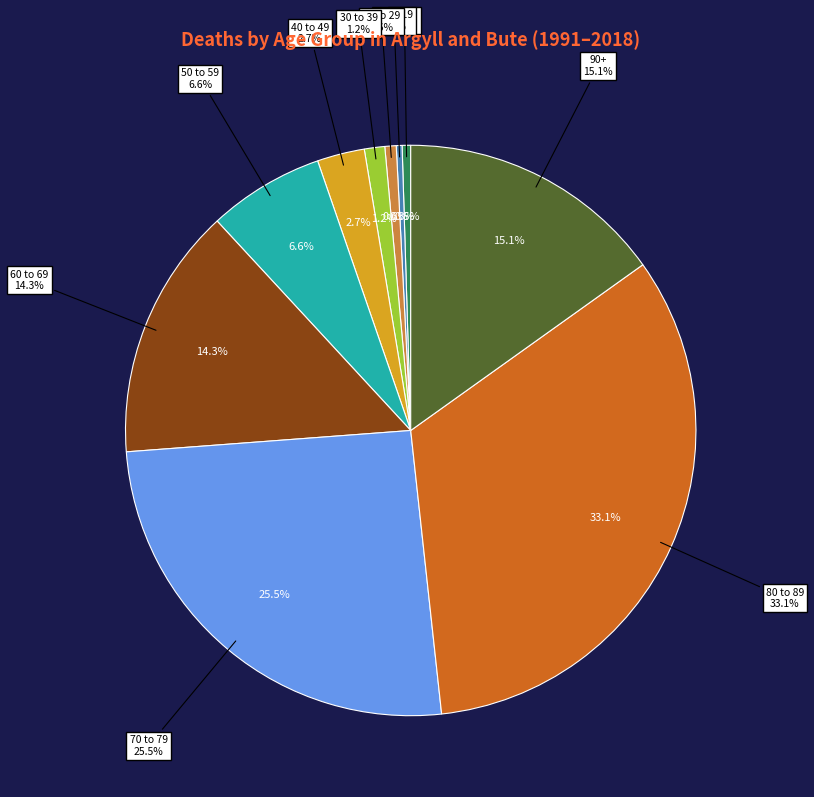

Which category has the biggest portion of the pie?

80 to 89